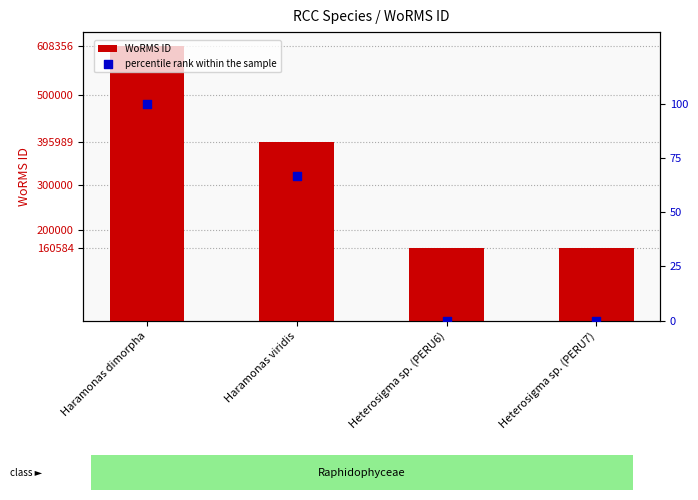

What is the total value across all series at Heterosigma sp. (PERU6)?

160584.0